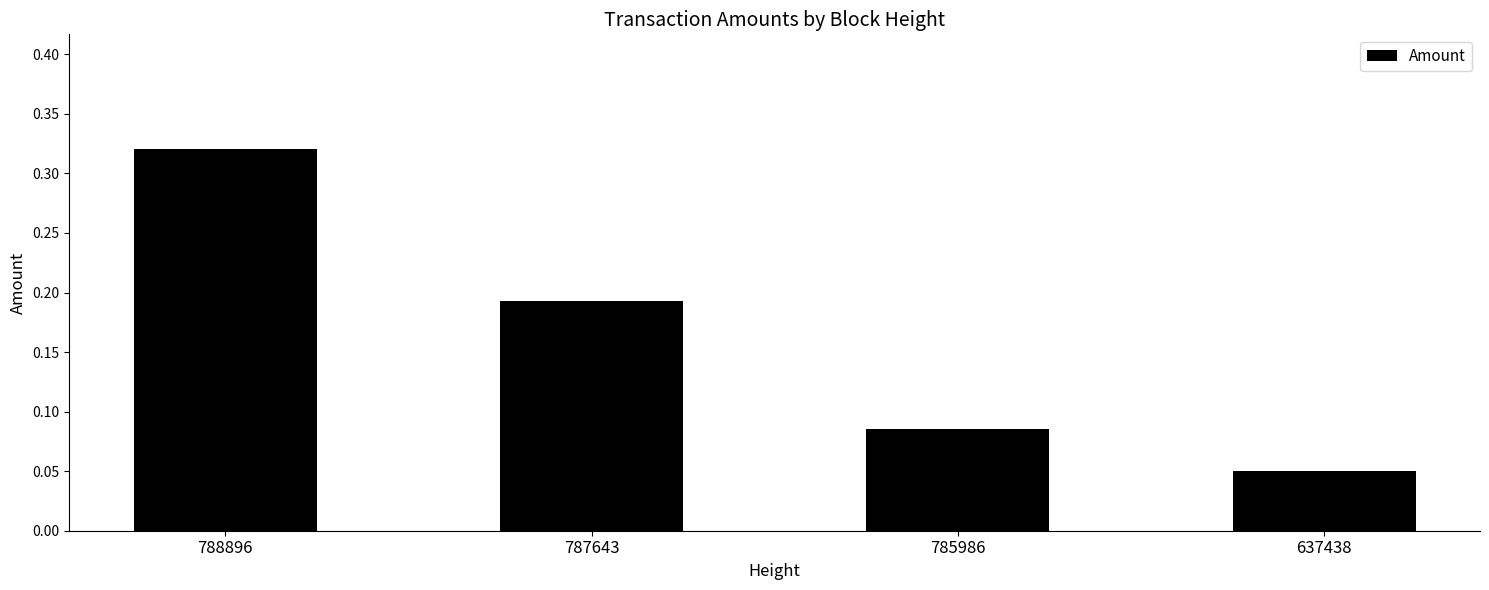

Rank the categories by value from highest to lowest.

788896, 787643, 785986, 637438